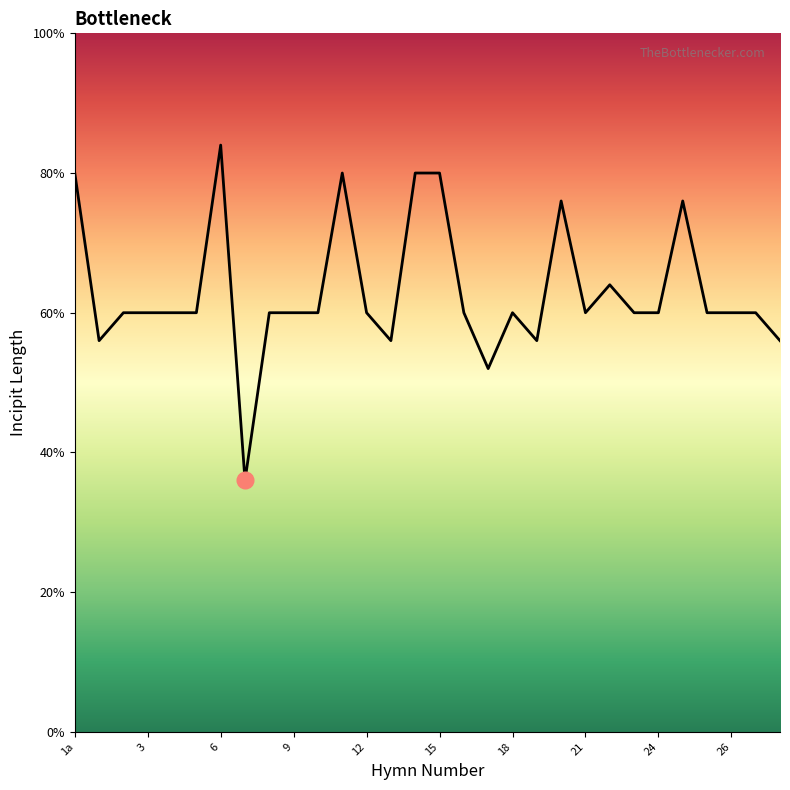

How many interior local peaks (higher than both neighbors) does the data have?

6